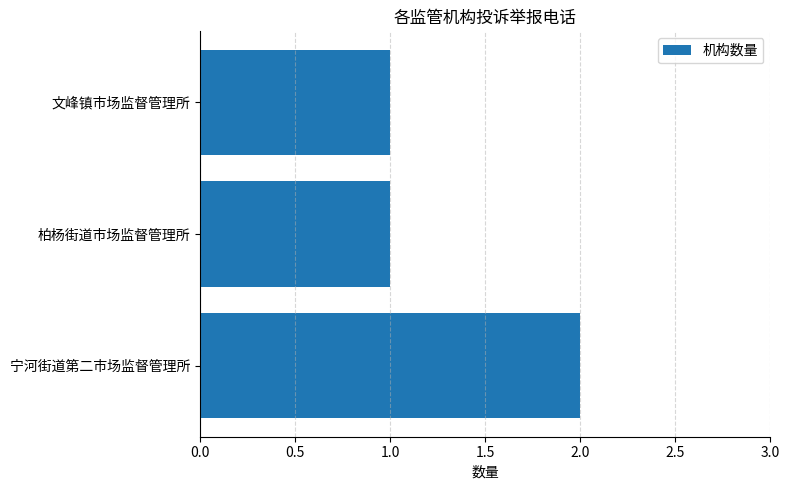

What is the difference between the maximum and second lowest values?

1